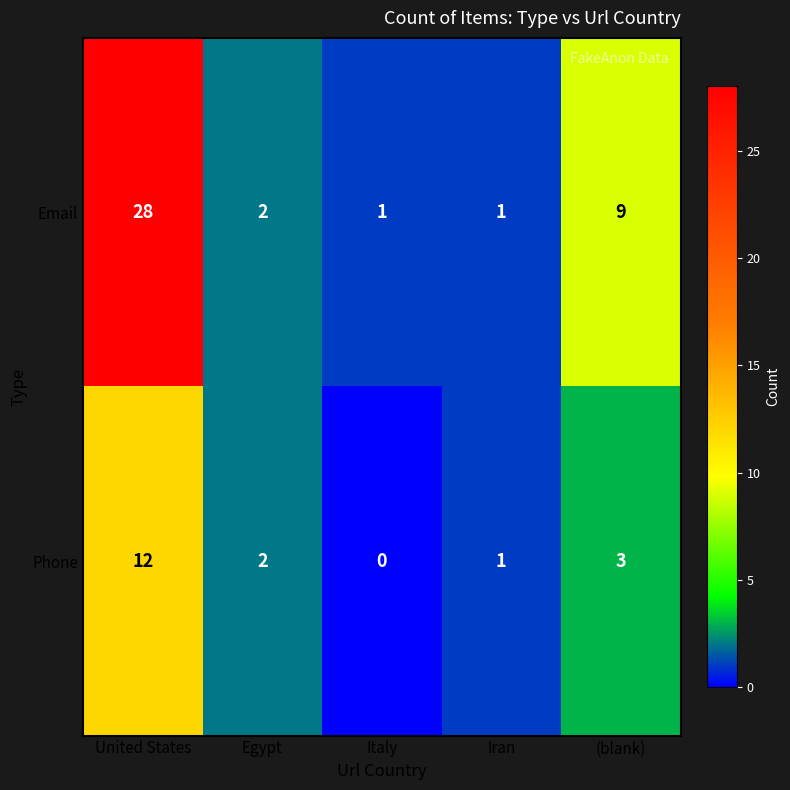

Is the value of Phone at Egypt greater than the value of Email at United States?

No